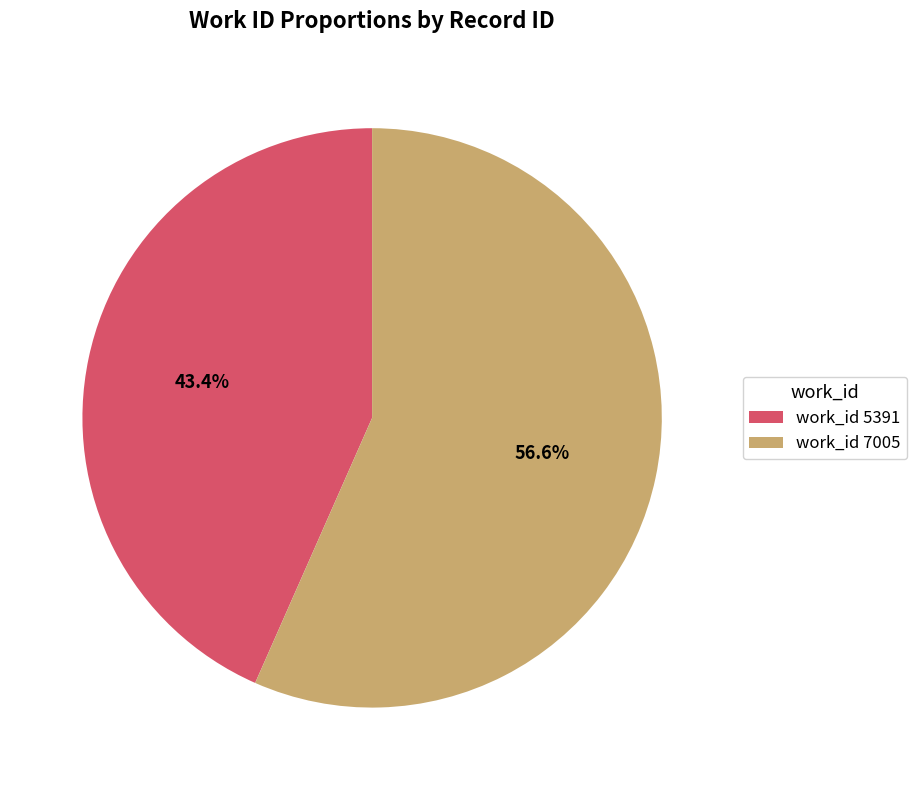

What percentage is NOT represented by work_id 5391?

56.6%